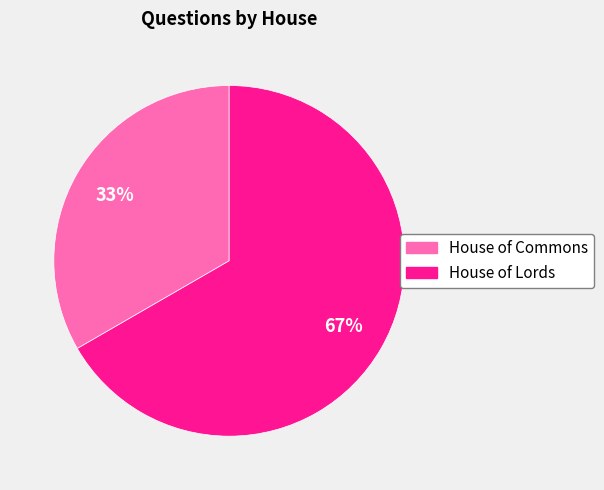

How many segments does this pie chart have?

2